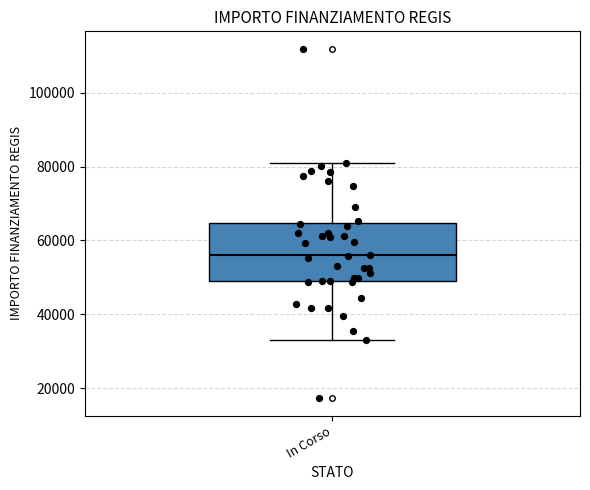

Read this box plot against the y-axis: the position of the median line, the range covered by the box, and the ends of both whiskers. The values are not printed on the chart, so give them approximately, as read against the axis.

median 56000, box 50000 to 64000, whiskers 32000 to 80000